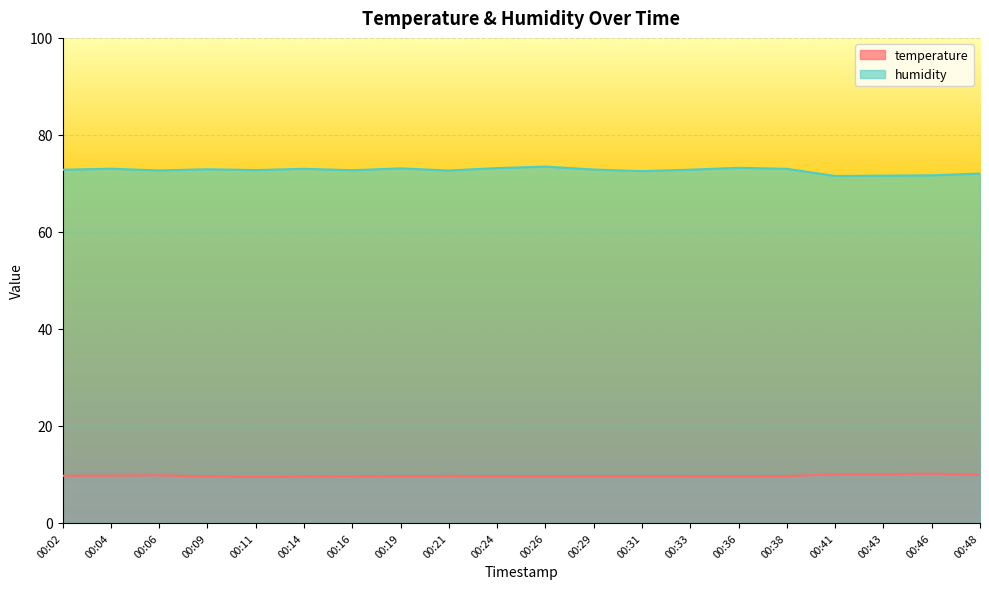

Is it true that humidity equals 37.2 at 00:09?

False